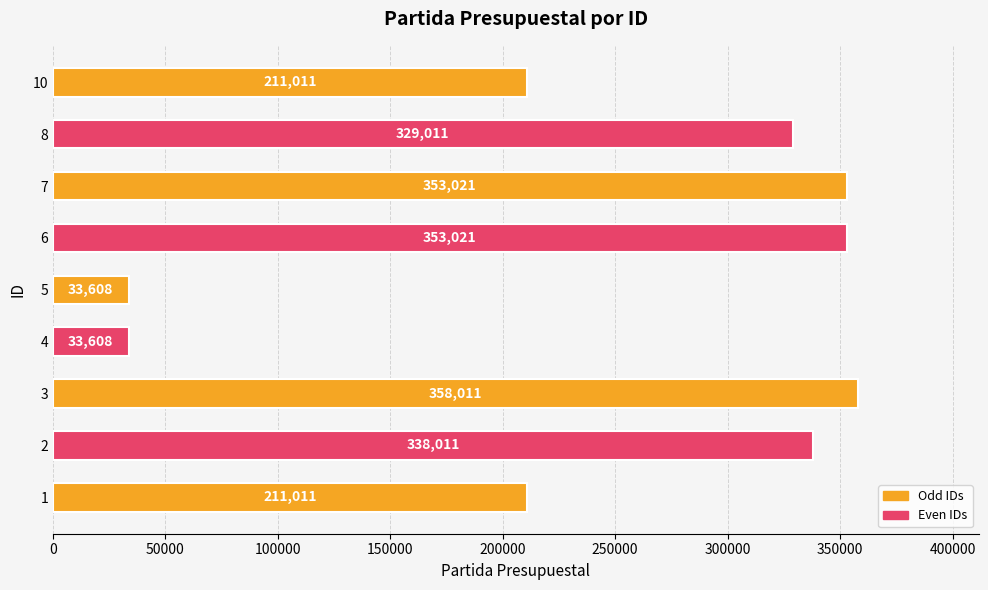

What is the greatest value displayed?

358011